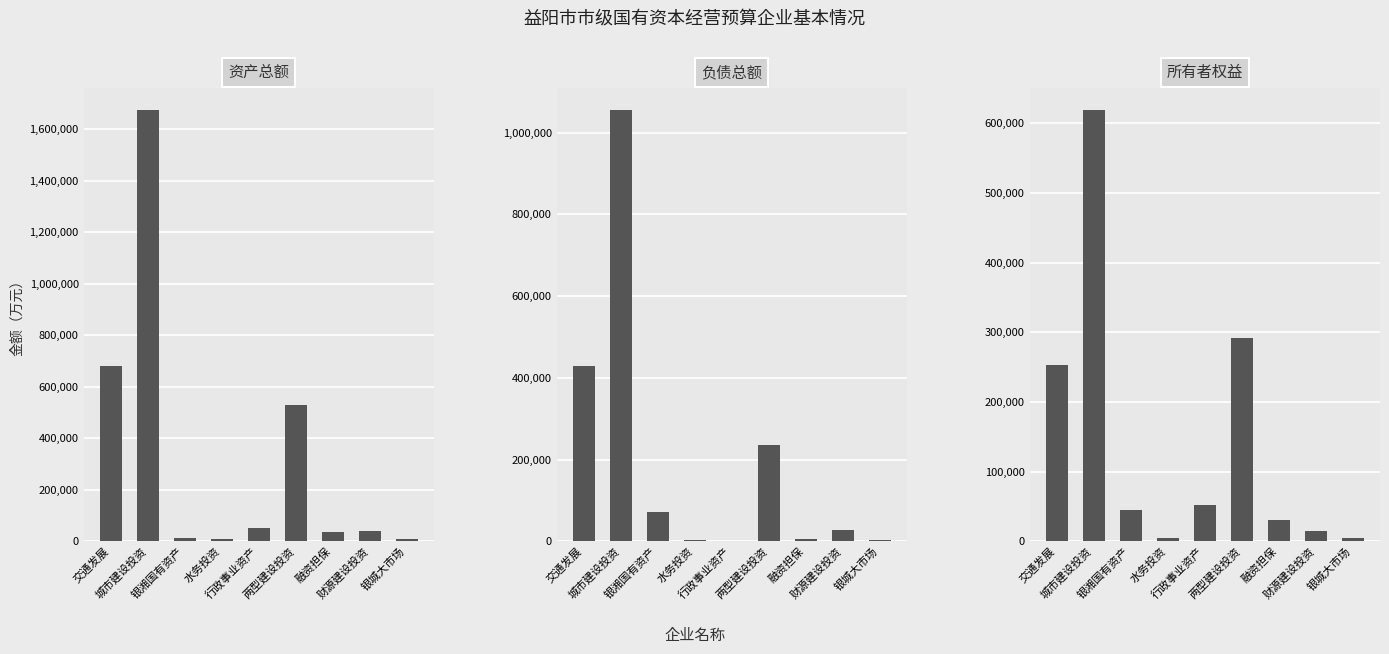

What is the label of the 1st bar from the right?

银城大市场